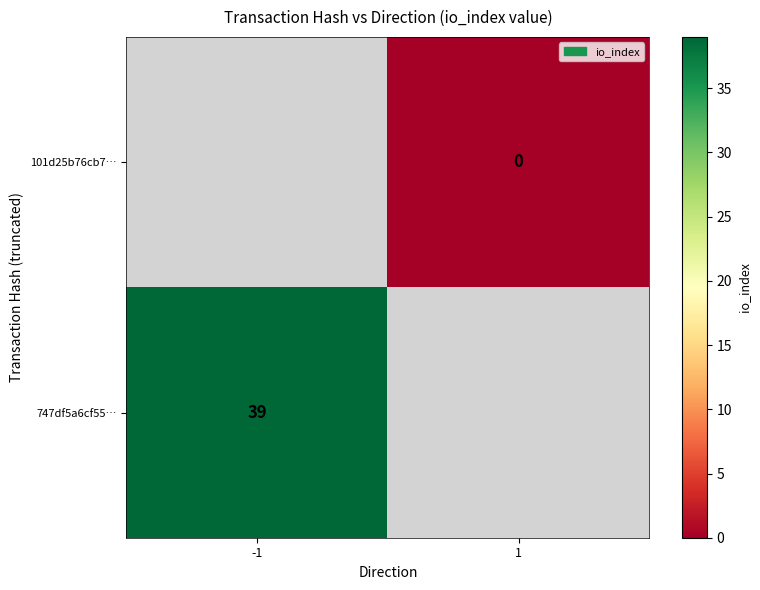

The 747df5a6cf55… series shows 39 at -1. True or false?

True